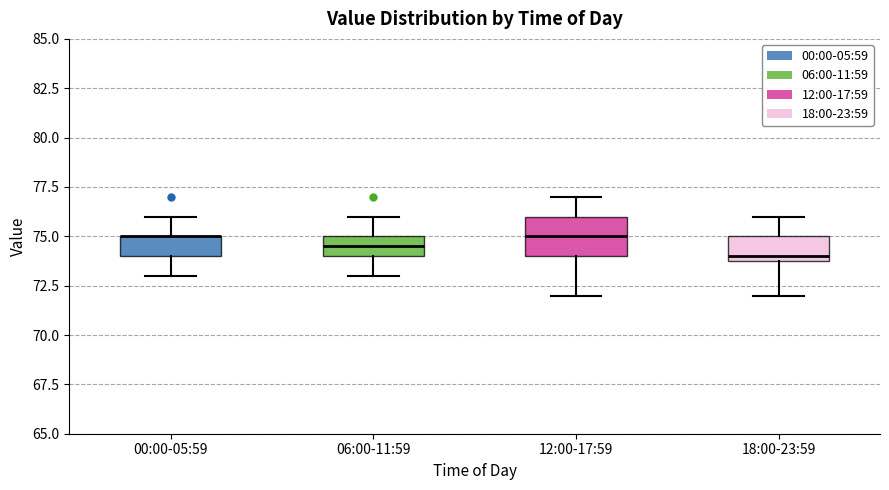

Where does the upper whisker of the box for 18:00-23:59 end on the y-axis? The values are not printed on the chart, so give them approximately, as read against the axis.

76.0